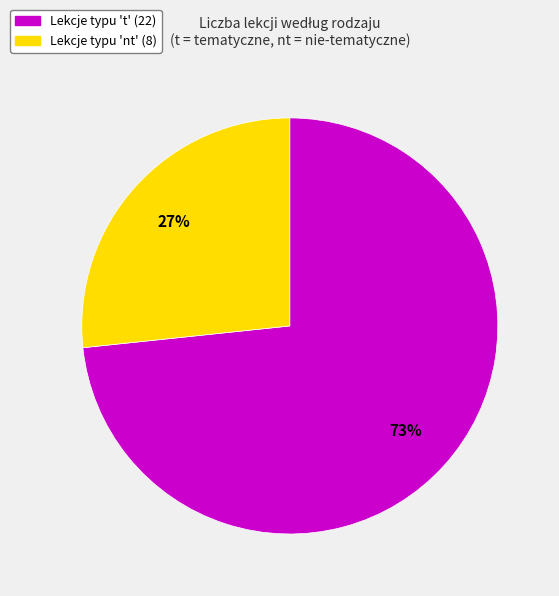

To the nearest percent, what is the average slice percentage?

50%